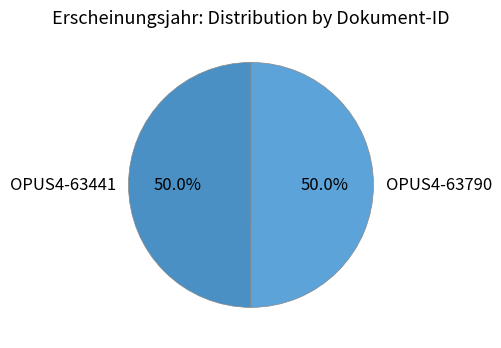

What portion of the pie excludes OPUS4-63441?

50.0%